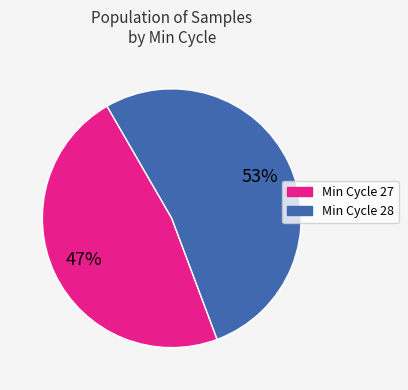

To the nearest percent, what is the average slice percentage?

50%